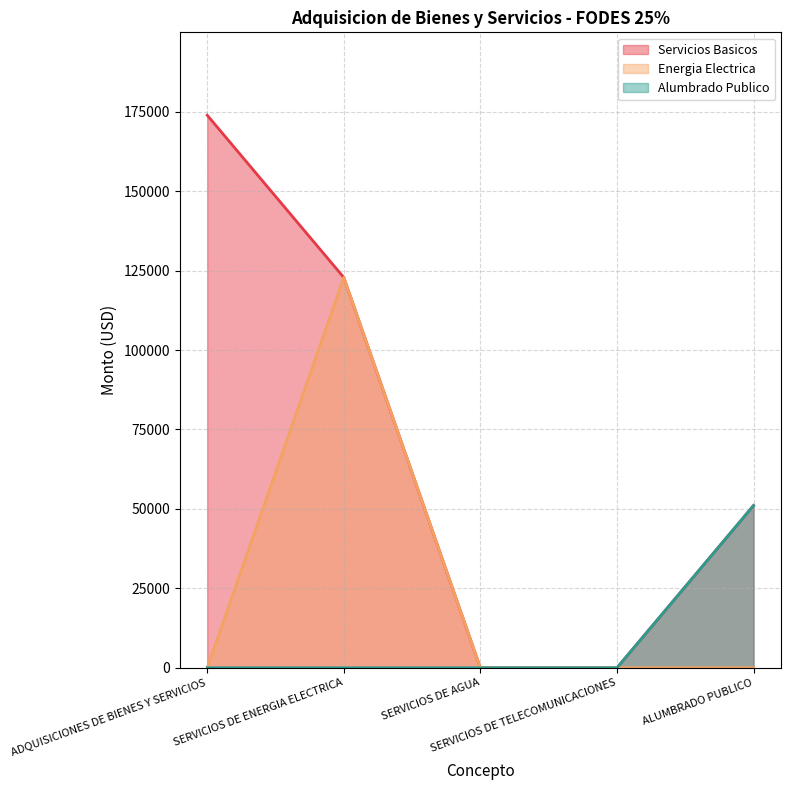

True or false: Servicios Basicos and Alumbrado Publico cross at least once.

False